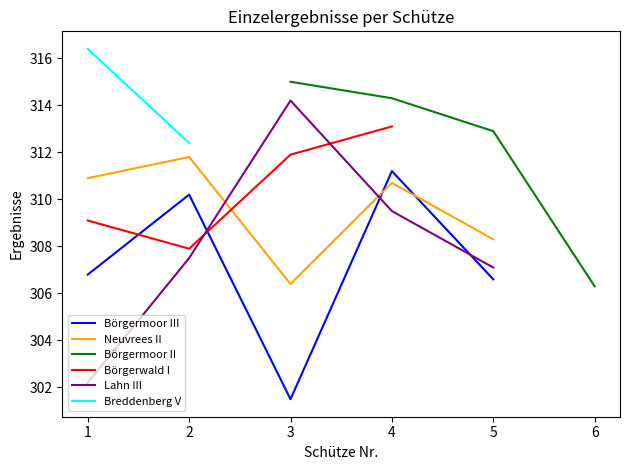

Which series has the largest range (max minus min)?

Lahn III